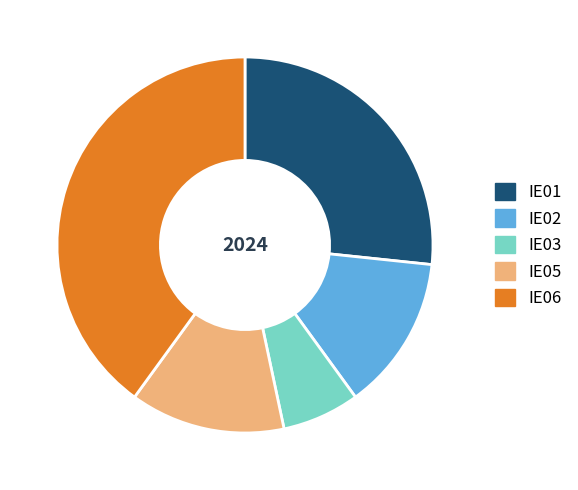

Which category has the smallest portion of the pie?

IE03